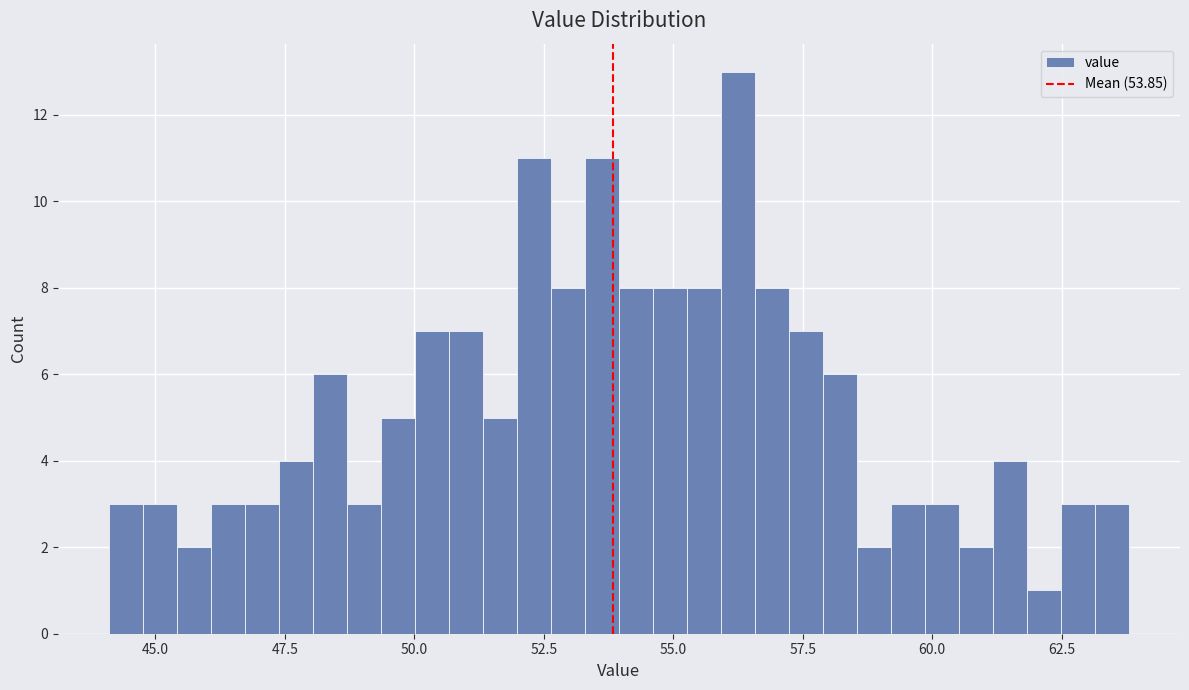

Read against the x-axis, roughly where is the centre of the tallest bar?

56.0